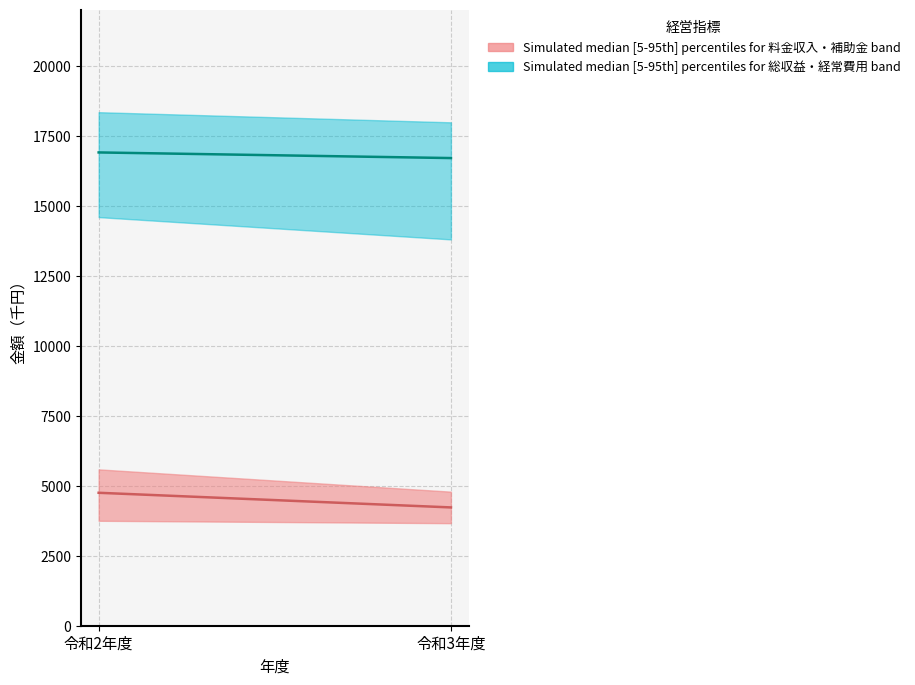

Which category has the lowest value in the Simulated median [5-95th] percentiles for 料金収入・補助金 band series?

令和3年度